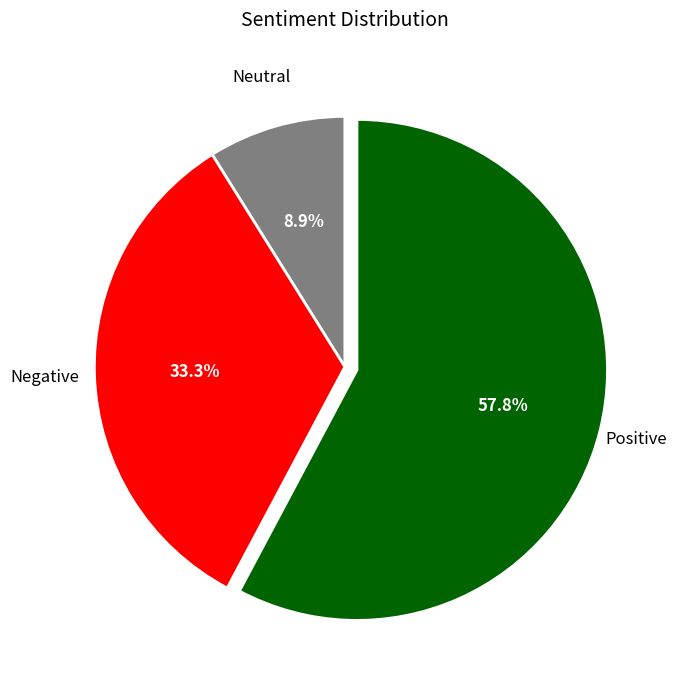

Is there any slice that represents more than half of the pie?

Yes